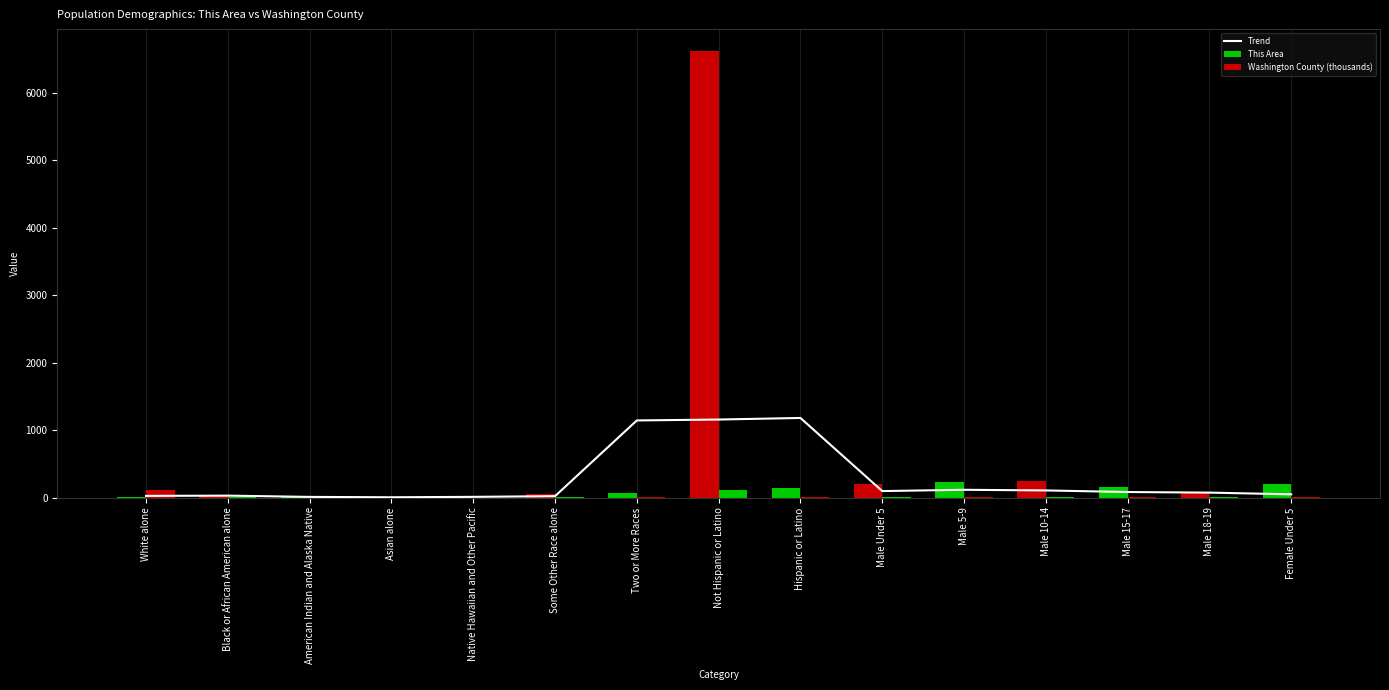

What is the difference between the highest and lowest values at Male Under 5?

203.6